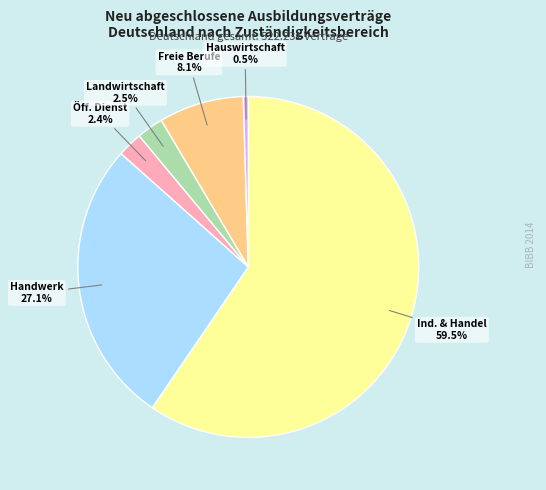

Does any single category account for the majority?

Yes